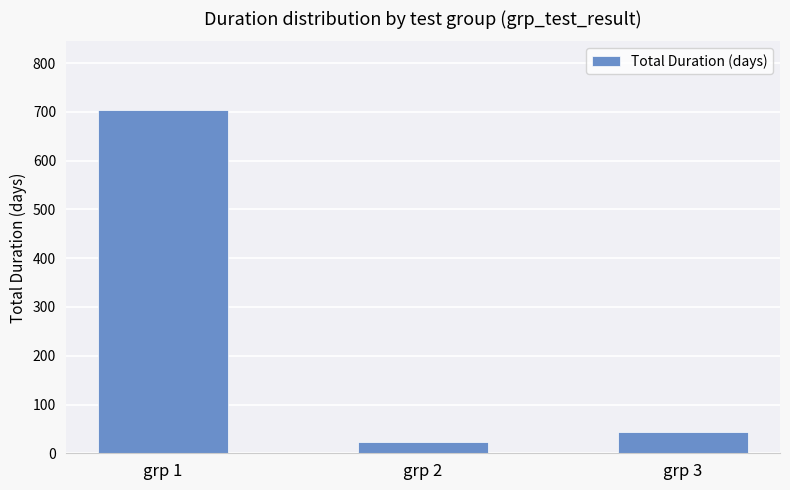

What is the sum of all values?

770.1